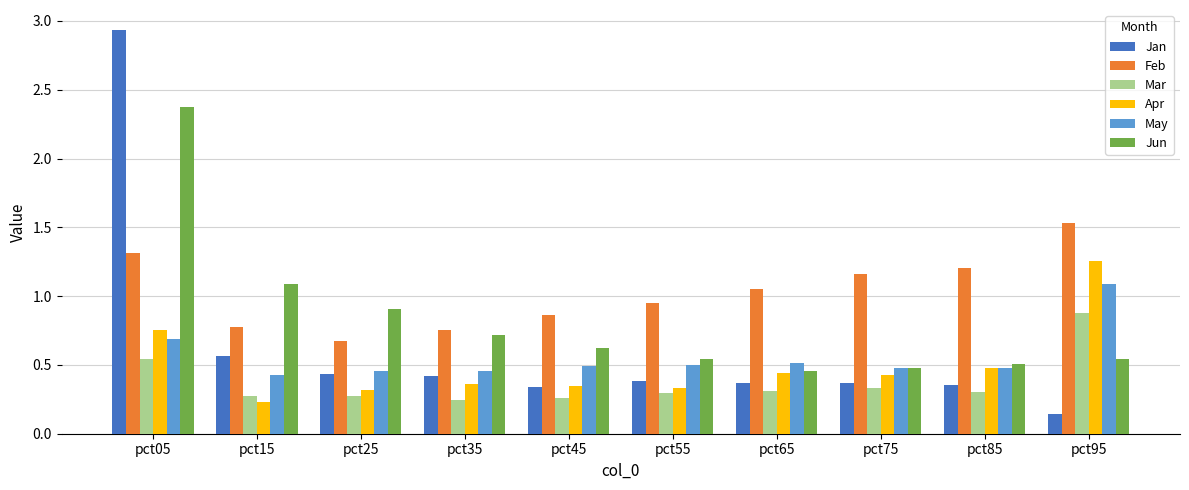

Is the value of Apr at pct45 greater than the value of Jan at pct95?

Yes